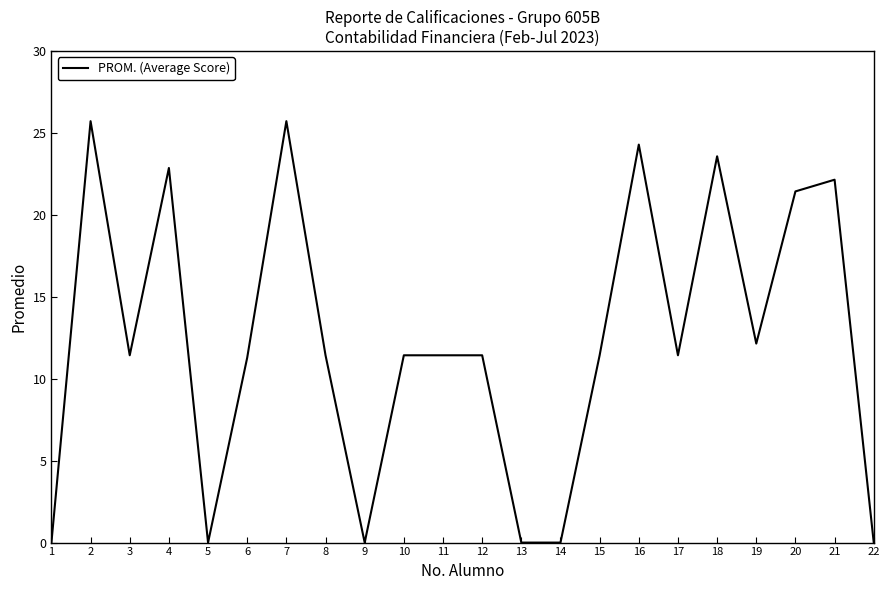

At which category does the data reach its first local valley?

3